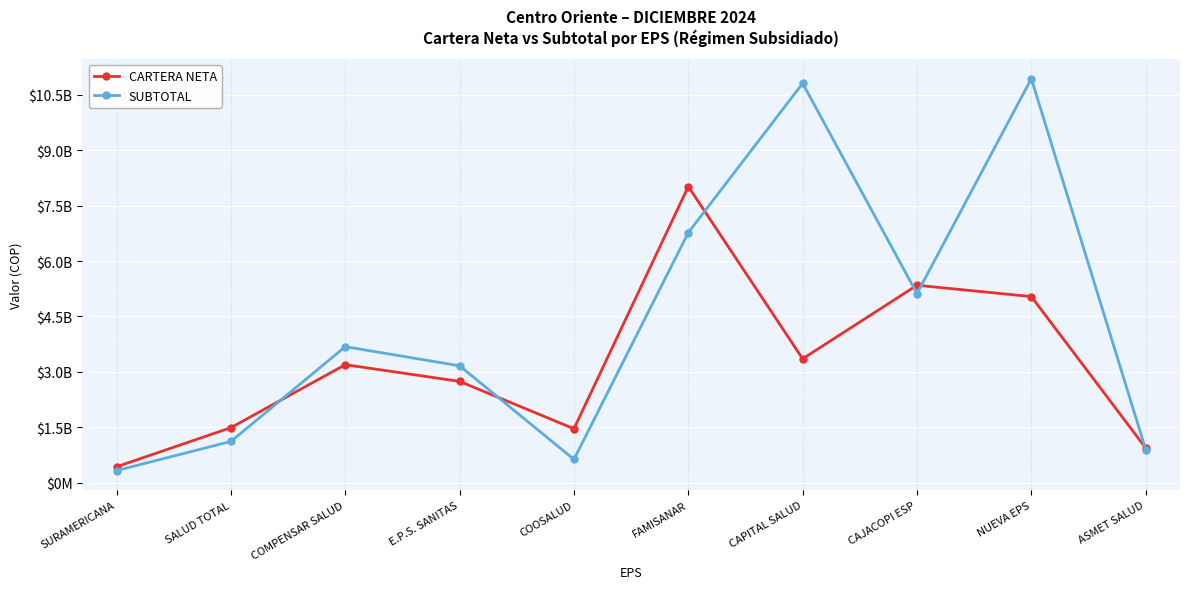

Read the CARTERA NETA value at CAJACOPI ESP.

5346583688.7